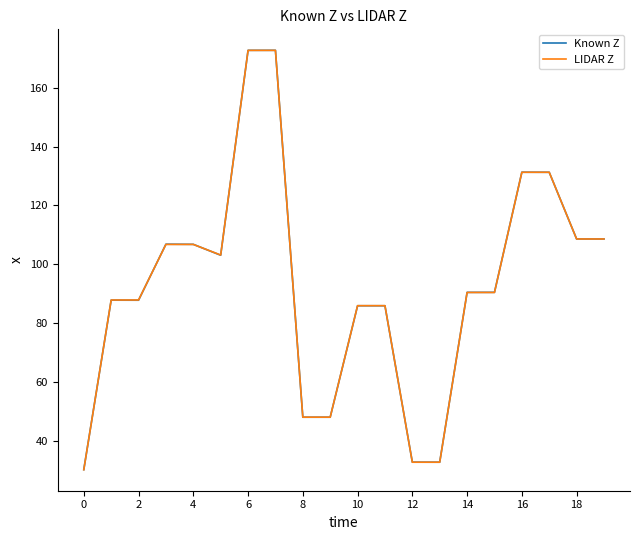

What is the maximum value shown in the chart?

172.7